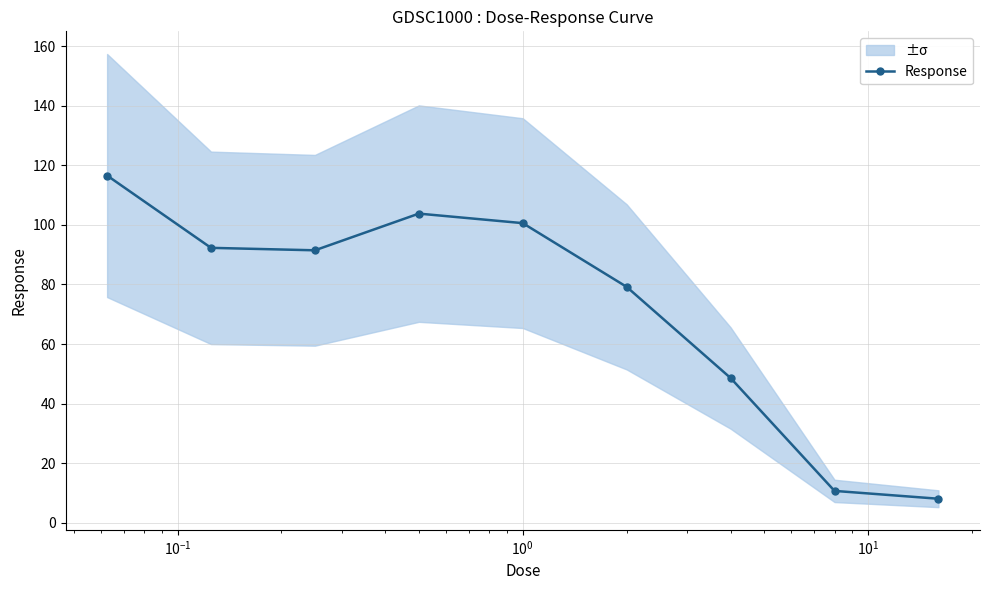

Reading left to right, transcribe all the data shown in this chart.

116.6	92.3	91.5	103.8	100.6	79.2	48.6	10.7	8.1